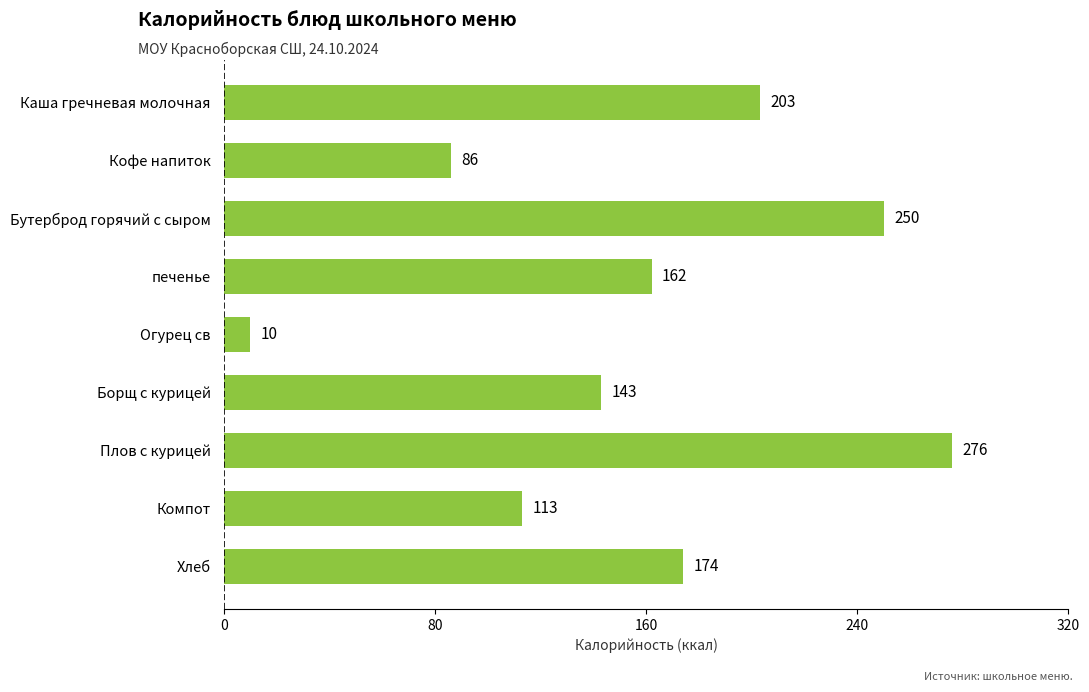

How many values are below 162?

4